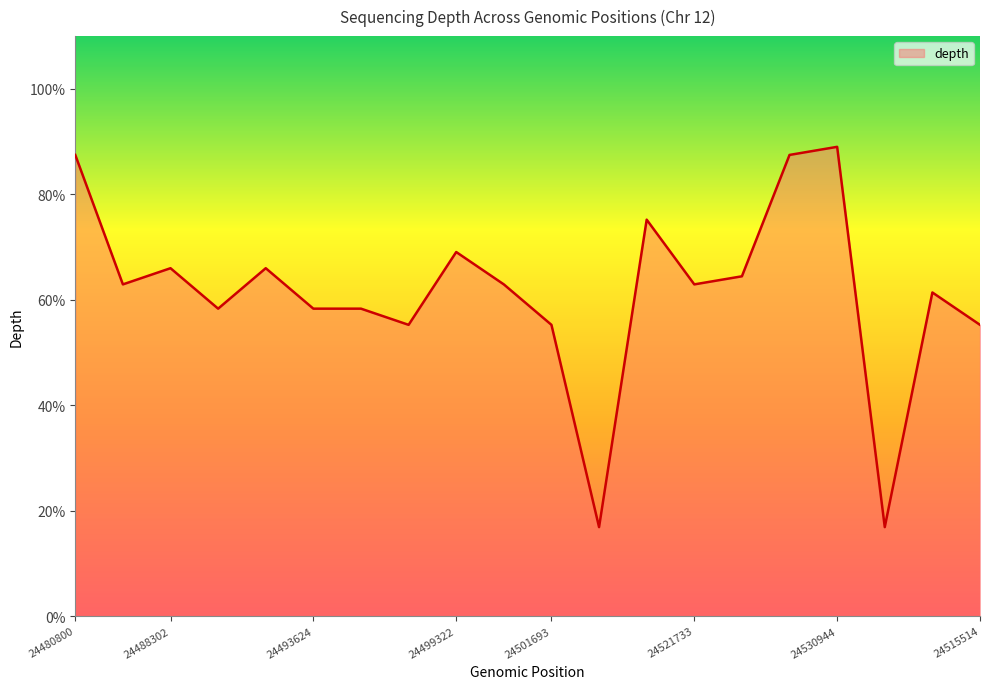

What is the greatest value displayed?

89.0